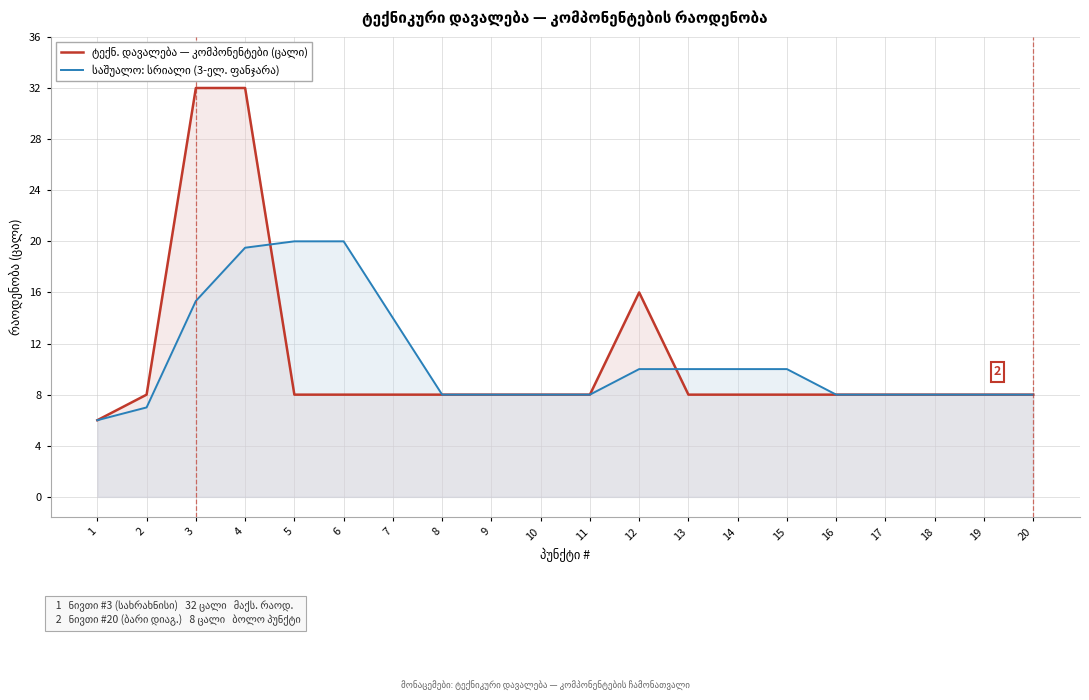

Reading right to left, transcribe all the data shown in this chart.

ტექნ. დავალება — კომპონენტები (ცალი): 20=8.0	19=8.0	18=8.0	17=8.0	16=8.0	15=8.0	14=8.0	13=8.0	12=16.0	11=8.0	10=8.0	9=8.0	8=8.0	7=8.0	6=8.0	5=8.0	4=32.0	3=32.0	2=8.0	1=6.0
საშუალო: სრიალი (3-ელ. ფანჯარა): 20=8.0	19=8.0	18=8.0	17=8.0	16=8.0	15=10.0	14=10.0	13=10.0	12=10.0	11=8.0	10=8.0	9=8.0	8=8.0	7=14.0	6=20.0	5=20.0	4=19.5	3=15.3	2=7.0	1=6.0